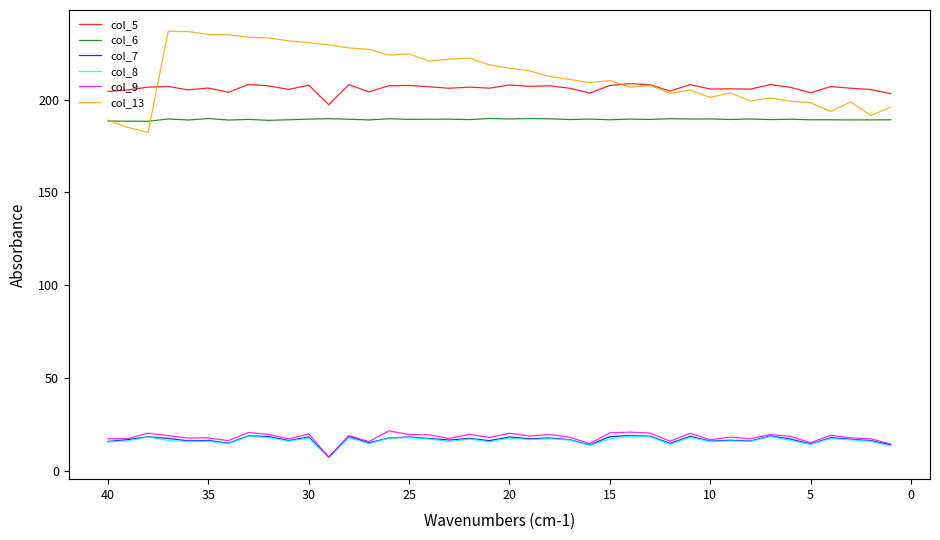

What are all the series names shown in the legend?

col_5, col_6, col_7, col_8, col_9, col_13